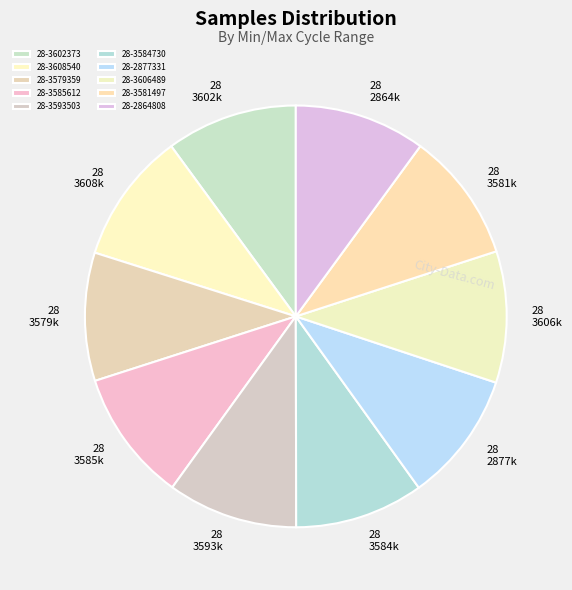

How many segments does this pie chart have?

10